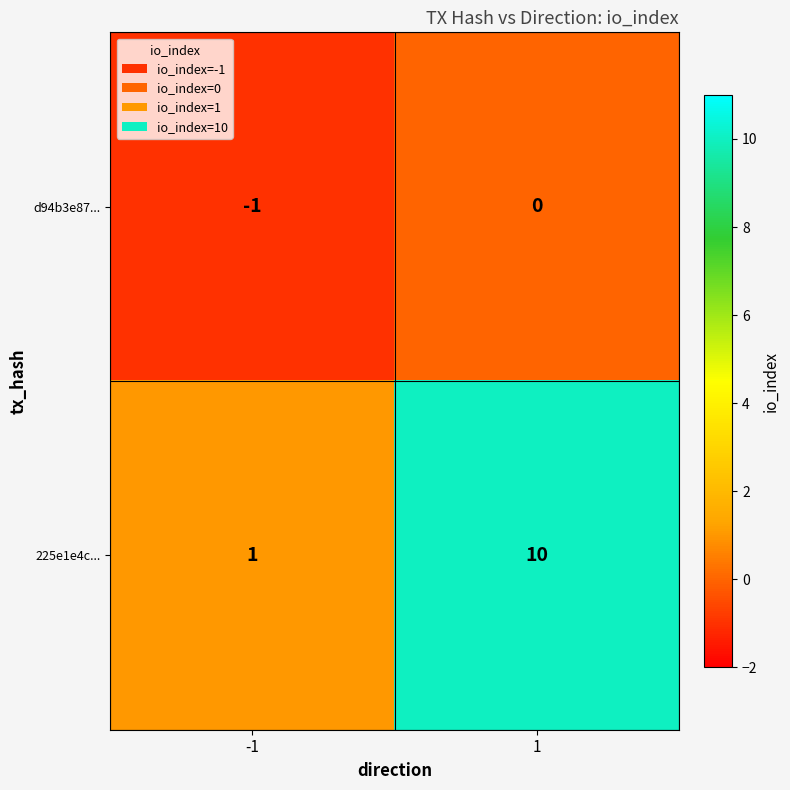

What is the maximum value shown in the chart?

10